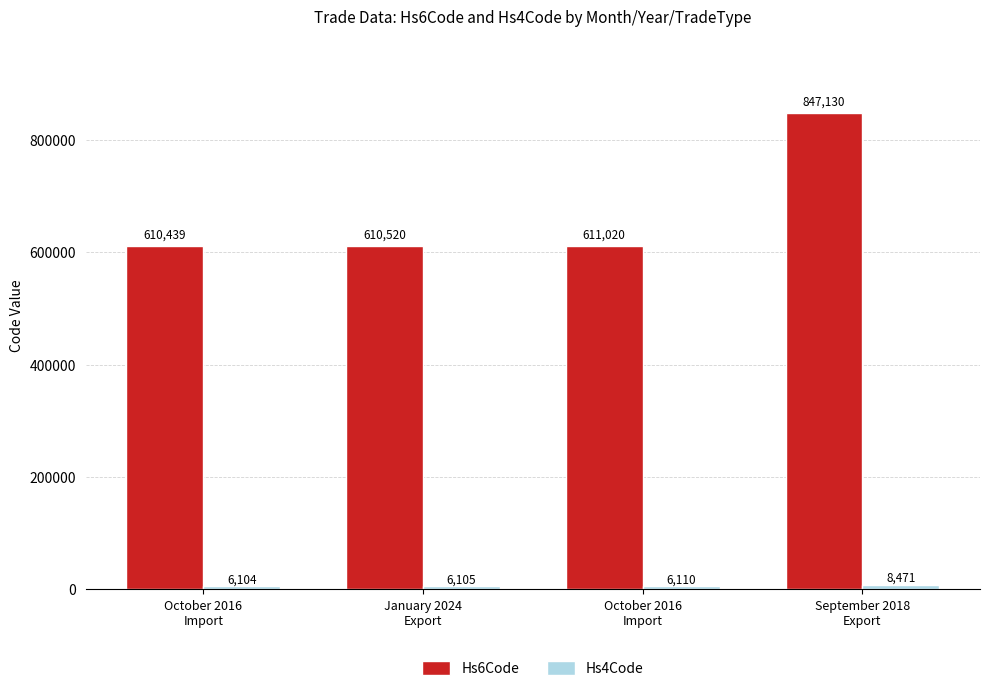

What is the label of the 1st bar from the left?

October 2016
Import